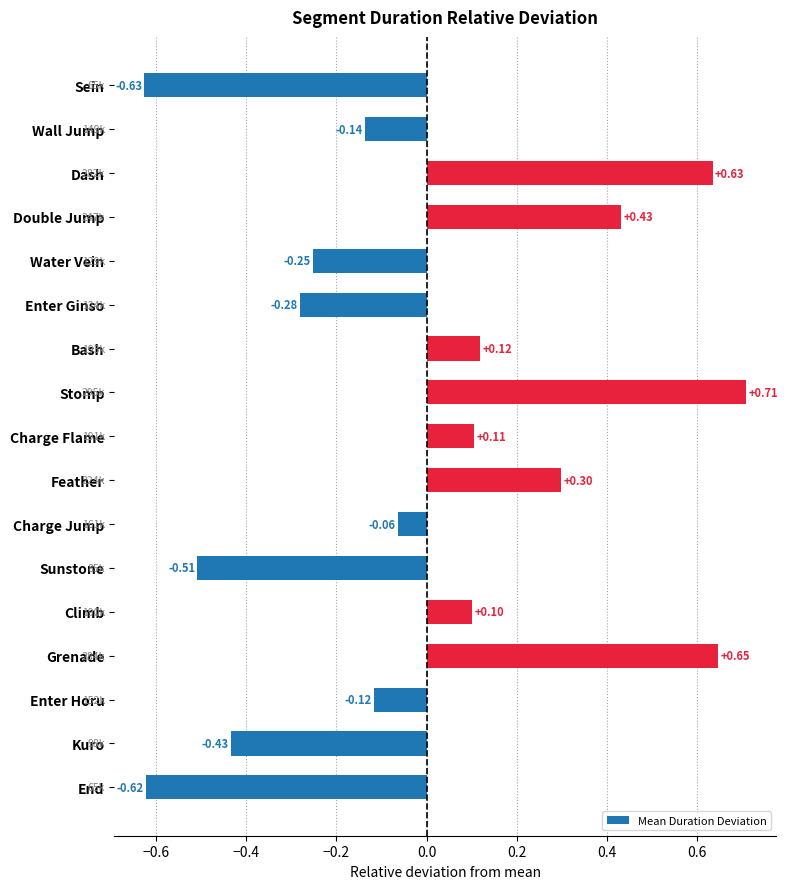

List the labels in order of value, smallest first.

Sein, End, Sunstone, Kuro, Enter Ginso, Water Vein, Wall Jump, Enter Horu, Charge Jump, Climb, Charge Flame, Bash, Feather, Double Jump, Dash, Grenade, Stomp